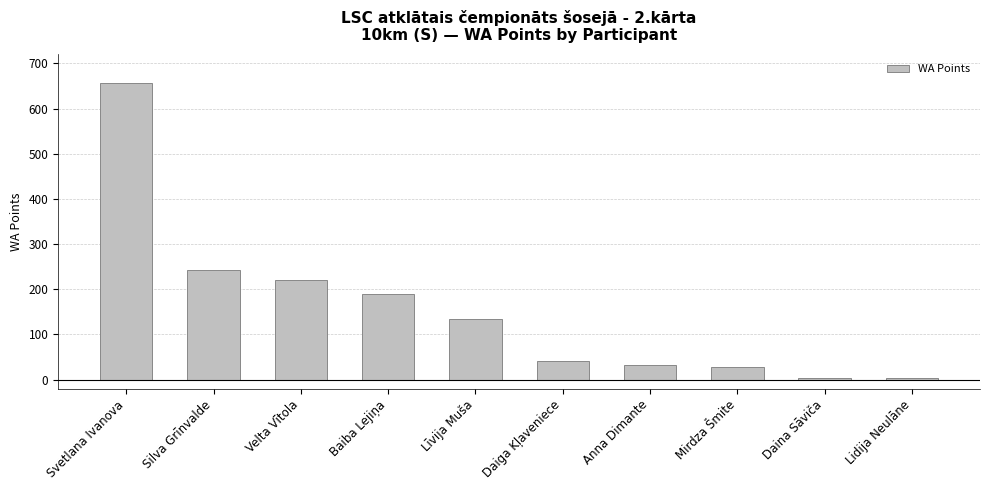

Reading right to left, what are all the values shown in this chart?

4	4	27	32	41	134	189	221	243	657